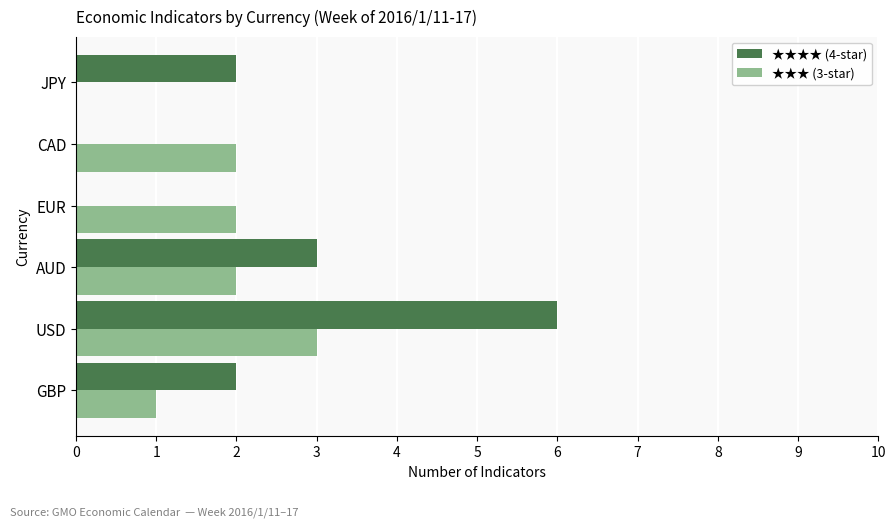

How many categories are shown in the chart?

6